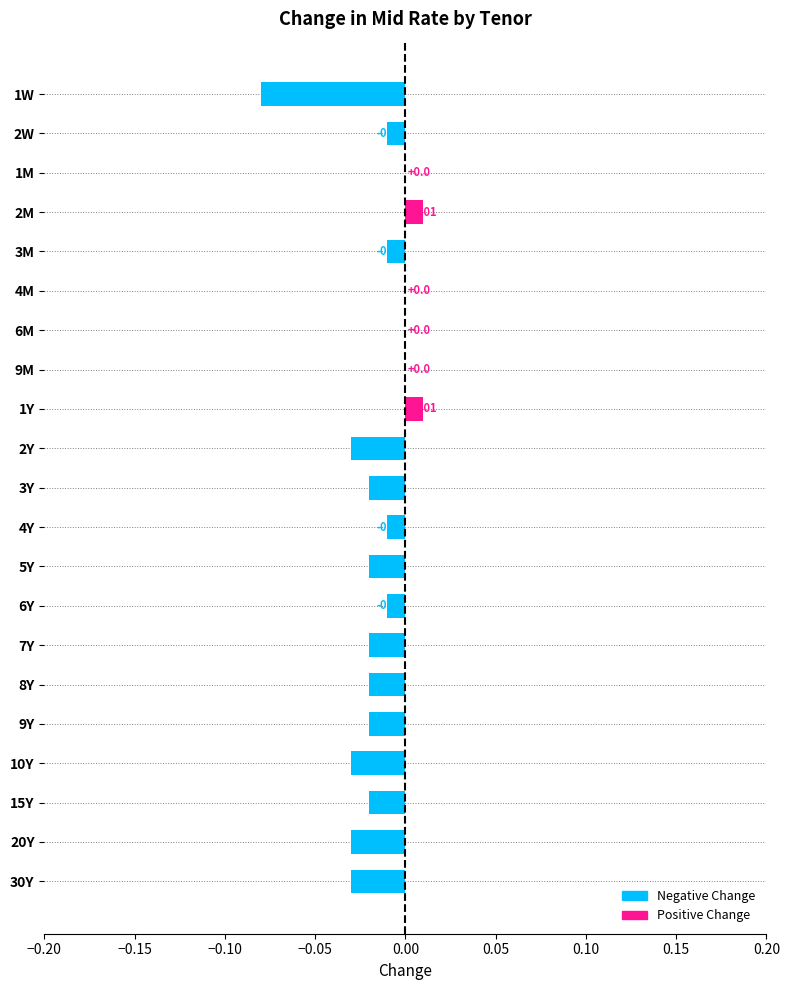

Between 2M and 15Y, which is larger?

2M